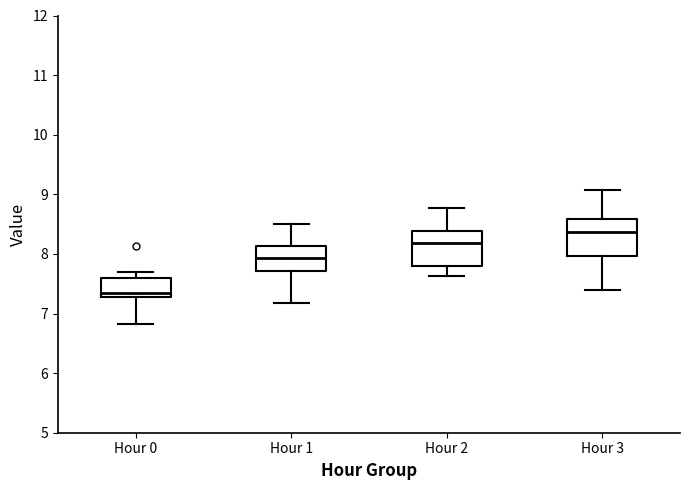

Which box has the lowest median line?

Hour 0